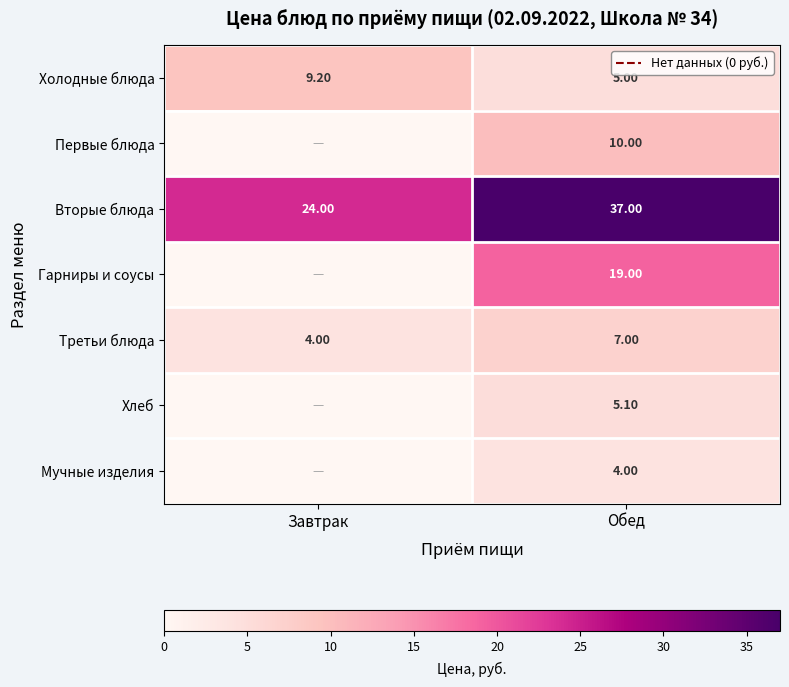

Is it true that Хлеб equals 5.1 at Обед?

True